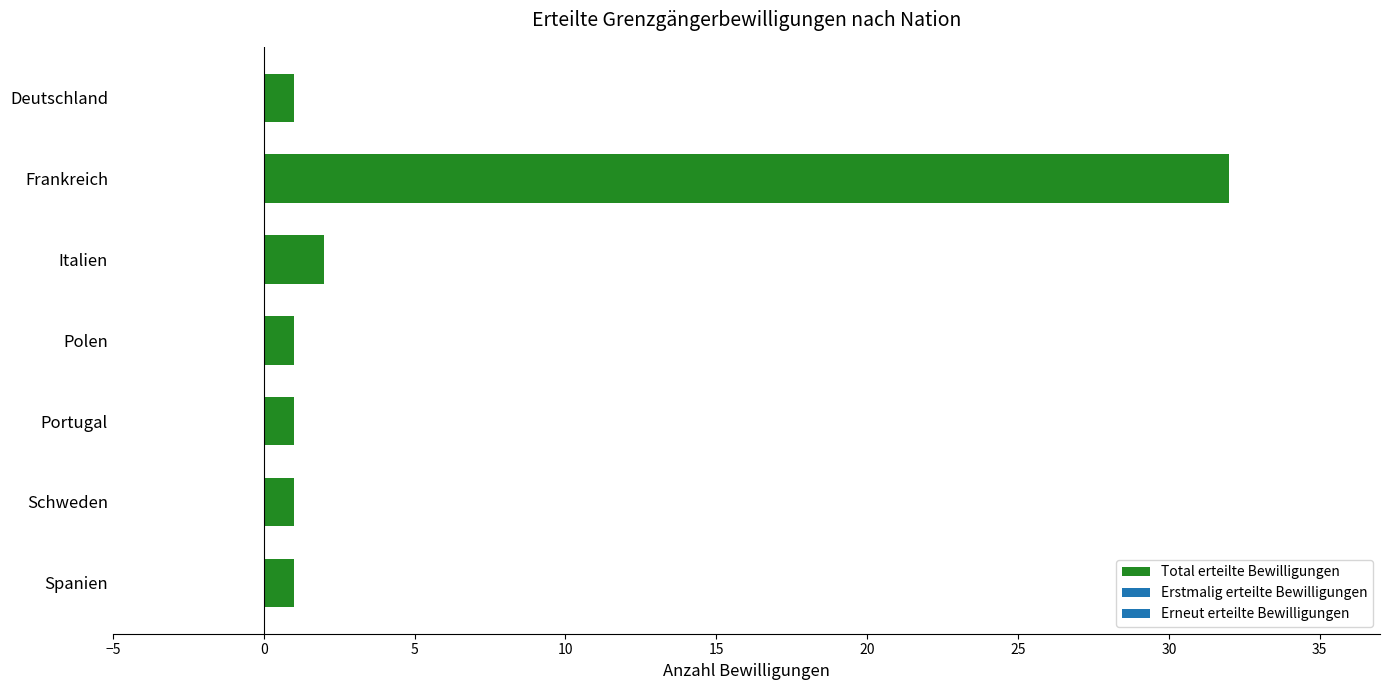

What is the sum of all values?

39